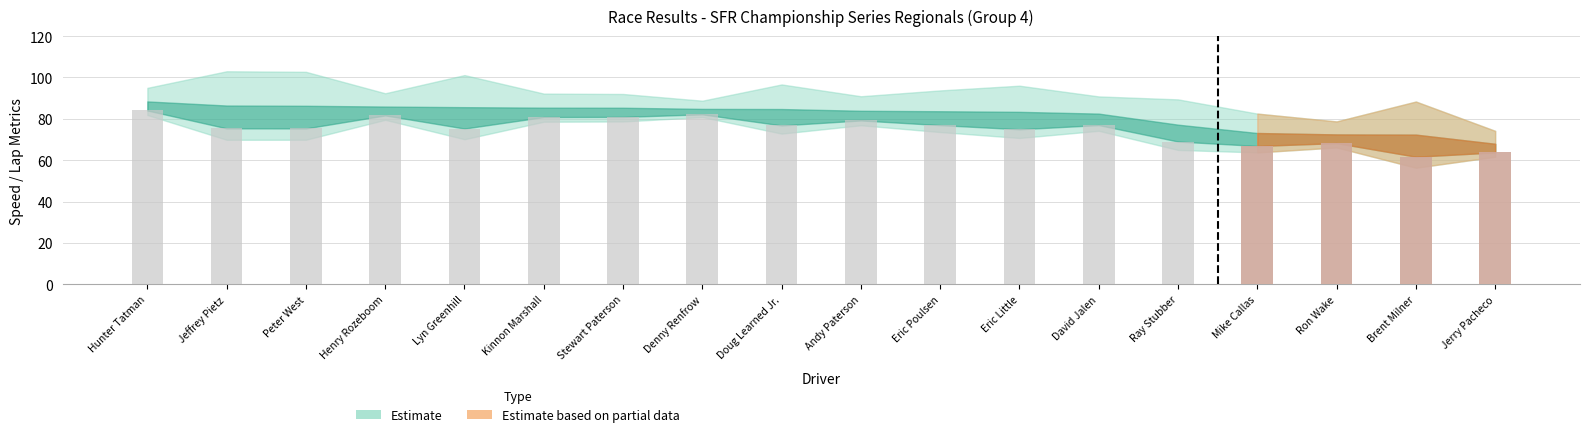

What is the highest value of the Average Speed series?

84.0